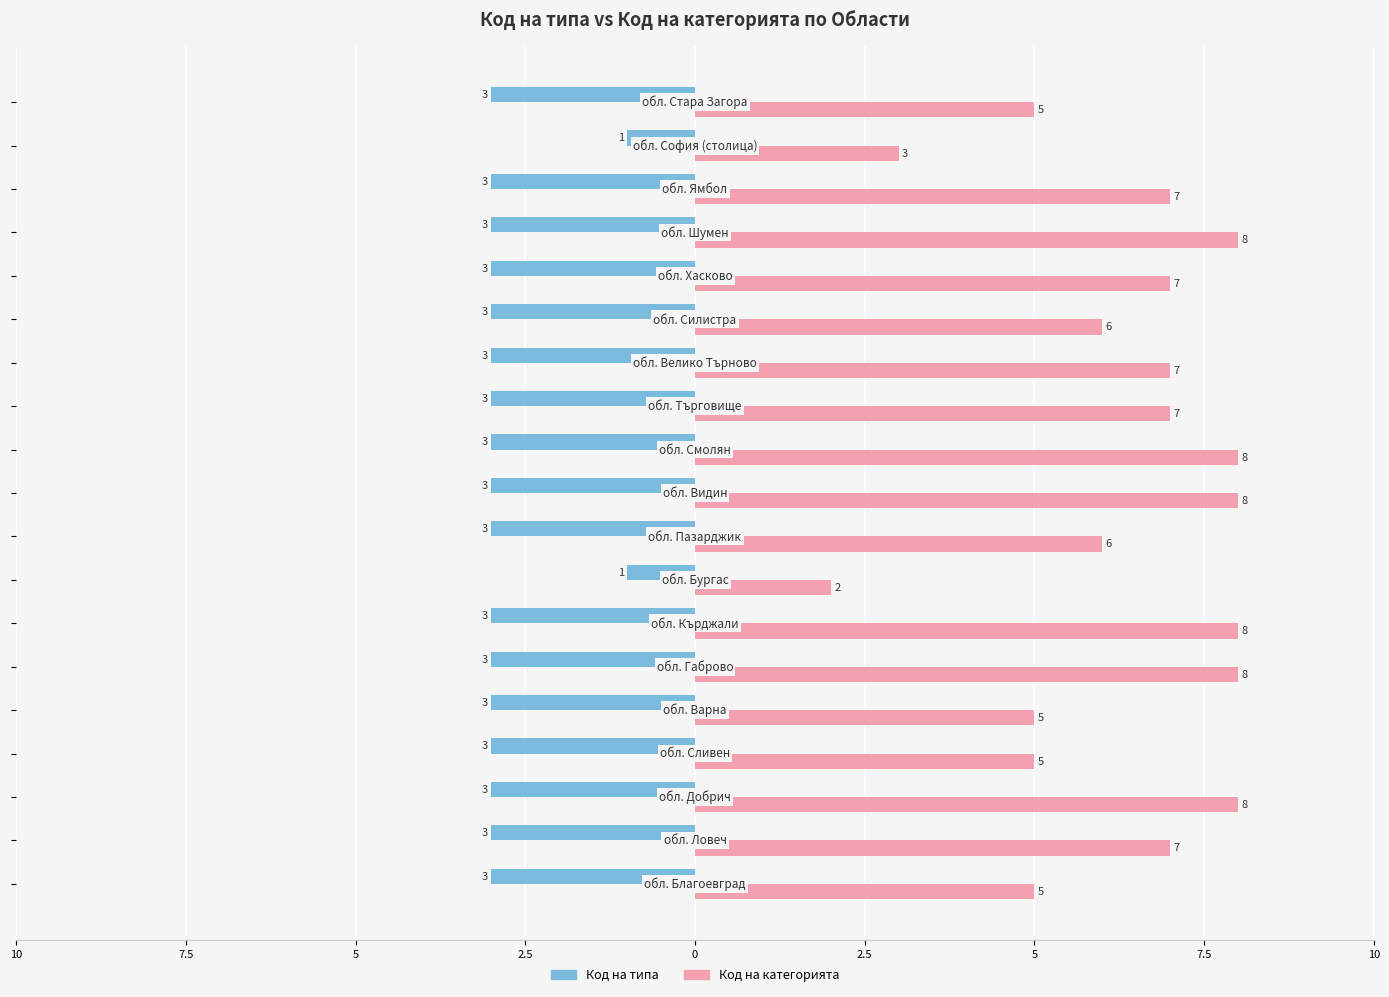

What are all the series names shown in the legend?

Код на типа, Код на категорията